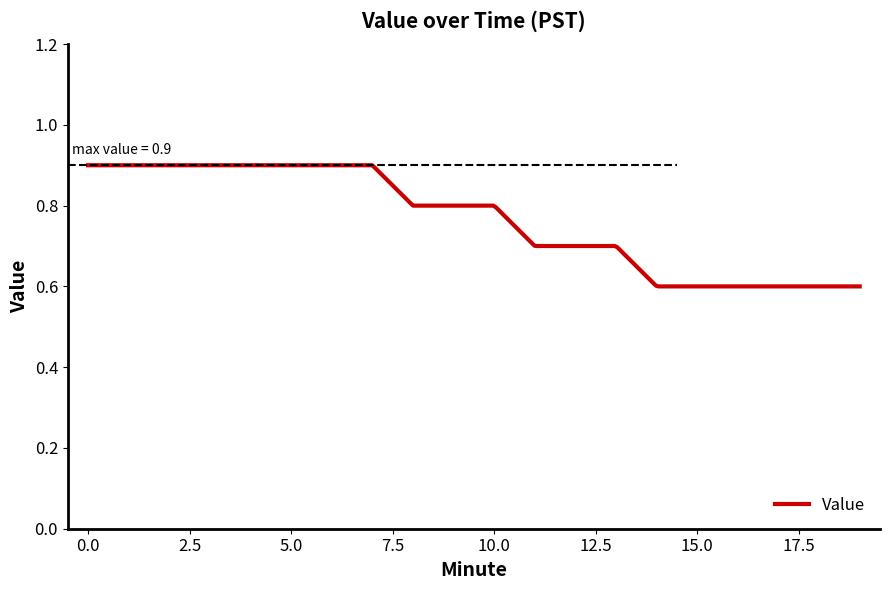

Count the values in the range 0 to 1.

300